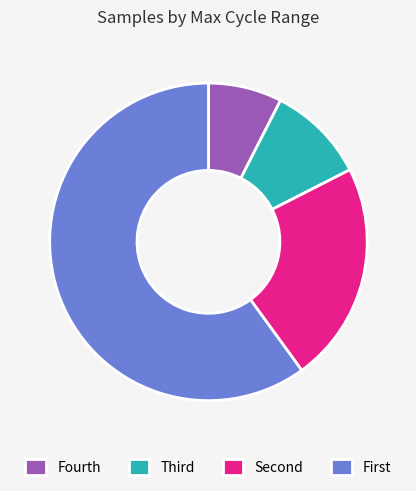

Which category has the smallest portion of the pie?

Fourth